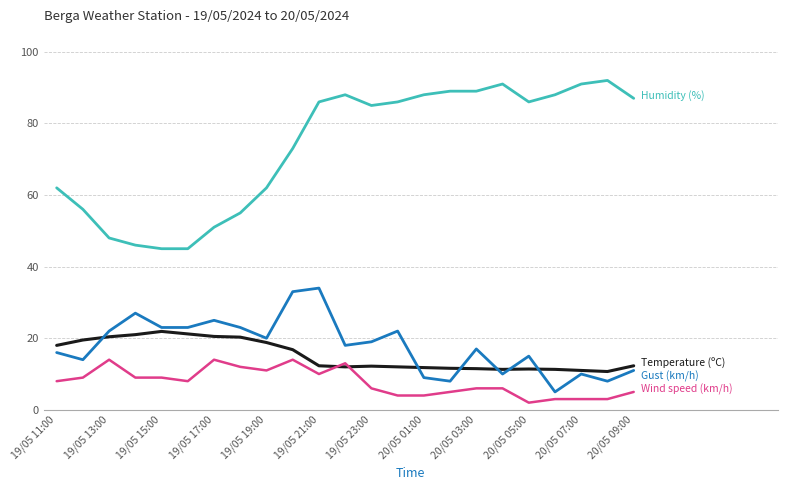

What is the greatest value displayed?

92.0